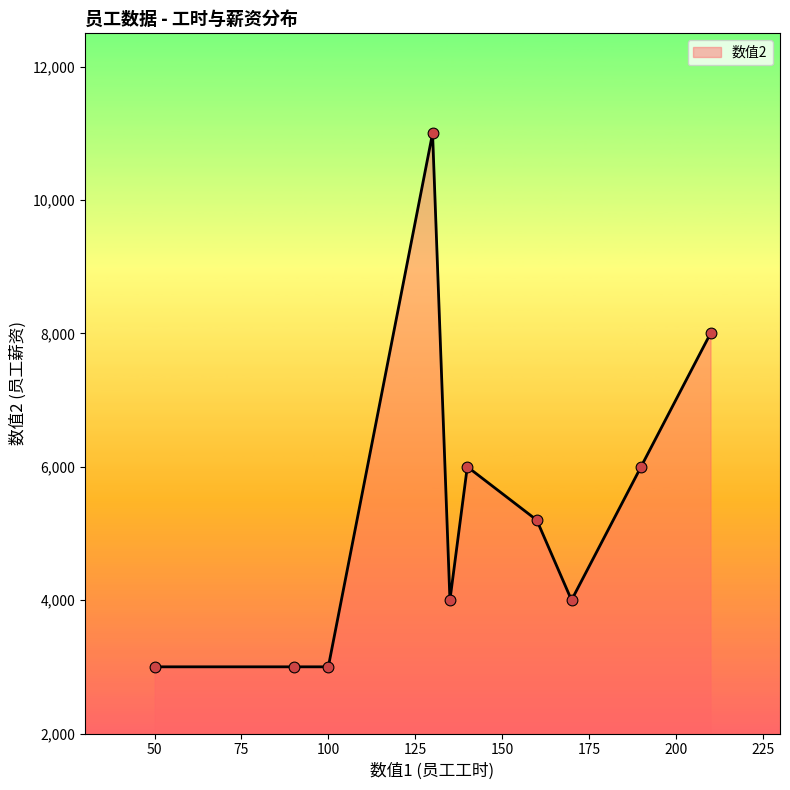

What is the minimum value shown in the chart?

3000